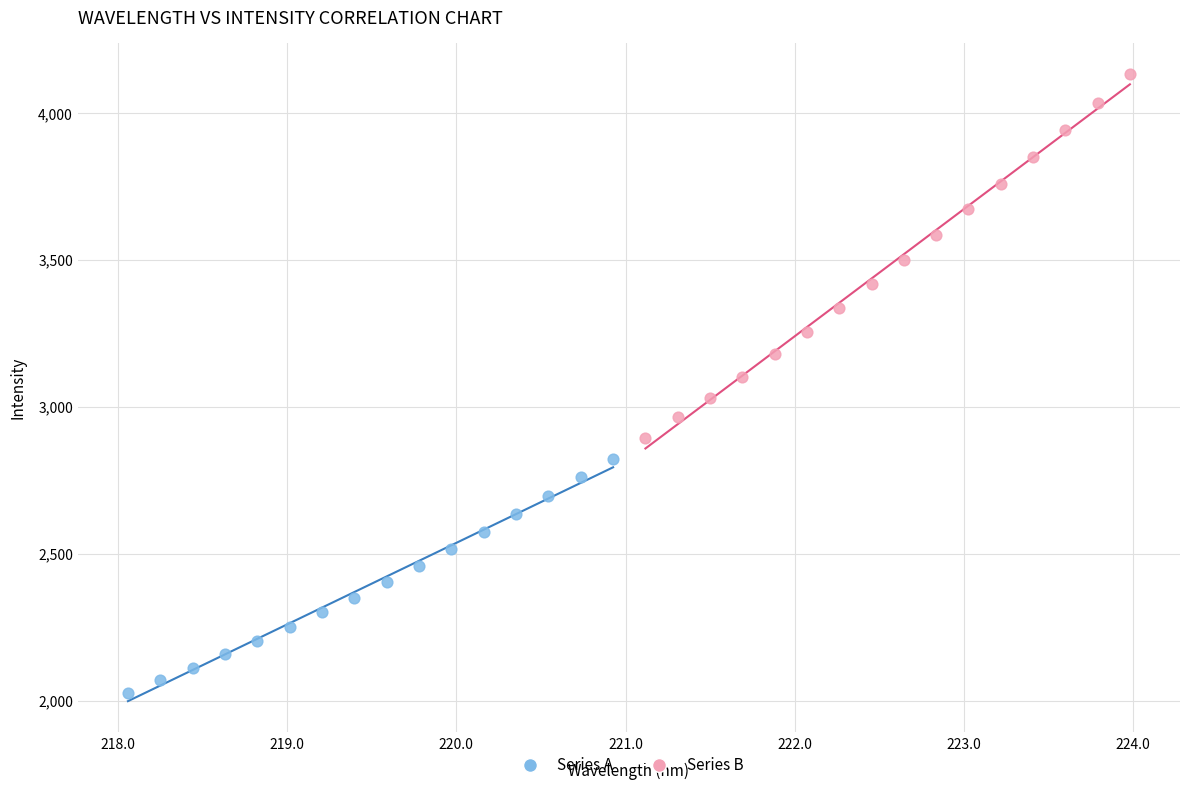

Which series reaches the minimum Y coordinate?

Series A